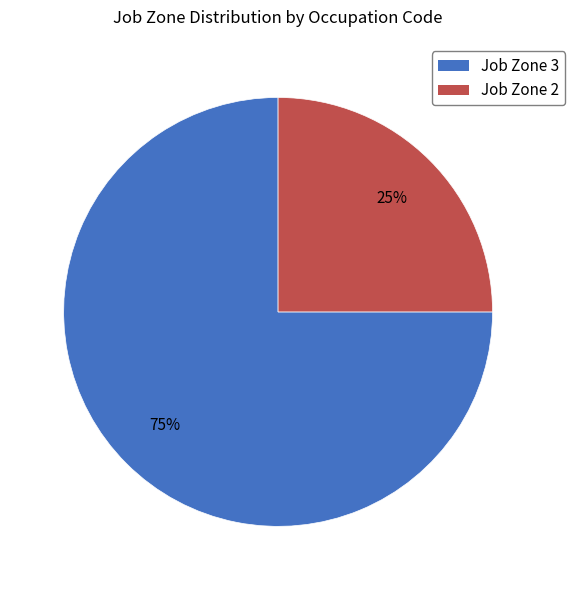

How many slices are in this pie chart?

2